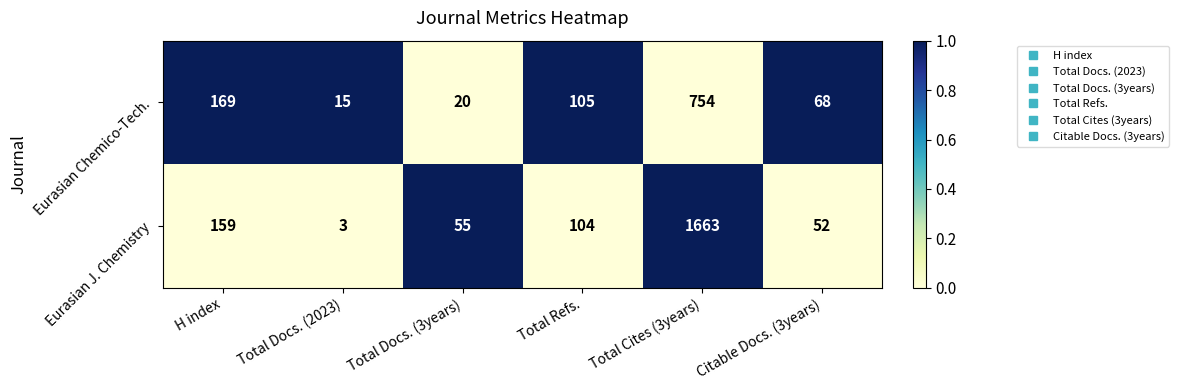

Between Total Docs. (2023) and Total Docs. (3years), which series saw the biggest shift?

Eurasian J. Chemistry